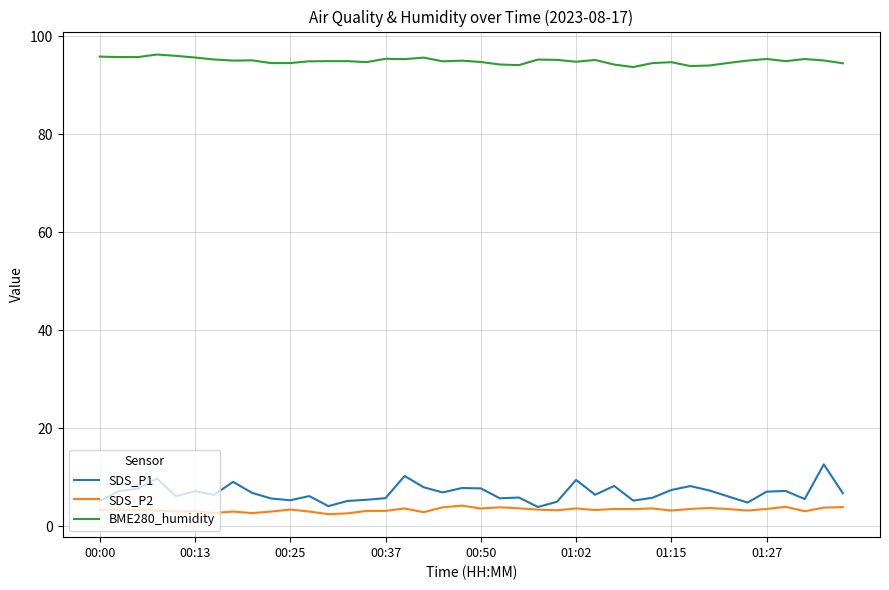

True or false: BME280_humidity and SDS_P1 intersect in this chart.

False